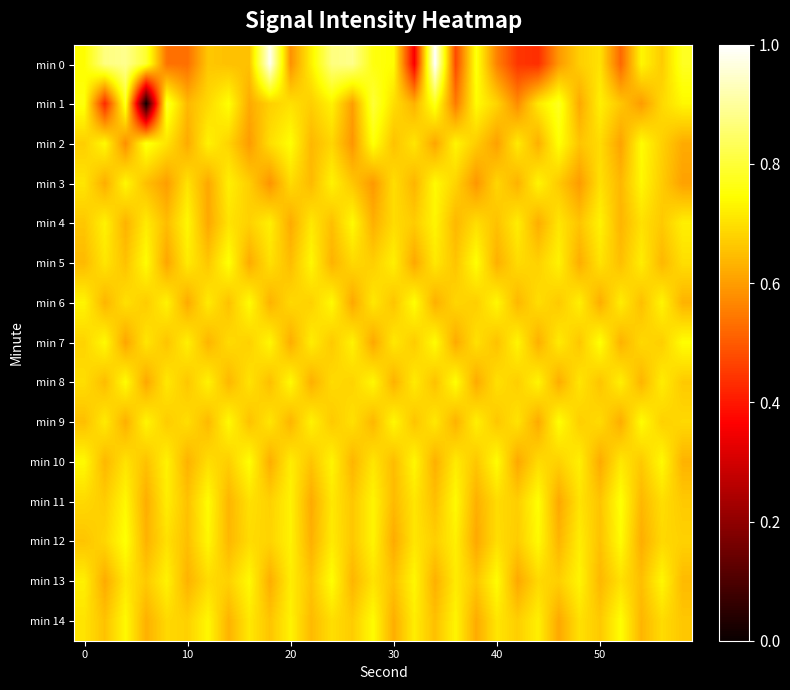

Count the number of data series in this chart.

15